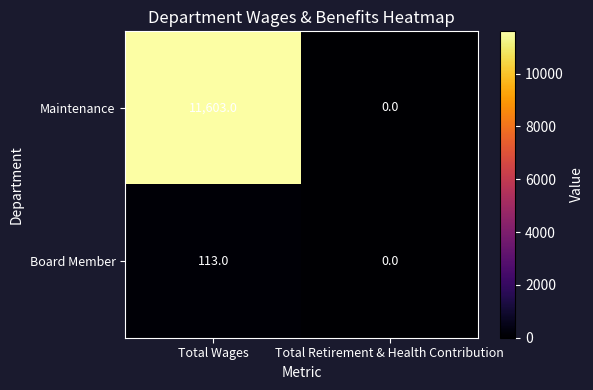

At which category is the sum across all series the highest?

Total Wages